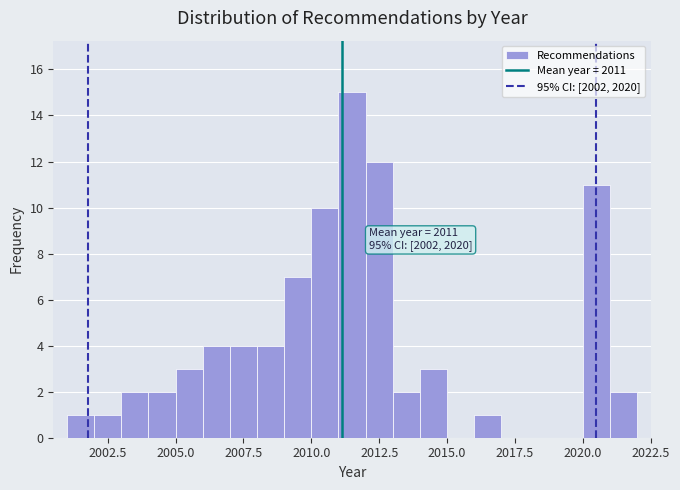

Read against the x-axis, roughly where is the centre of the tallest bar?

2011.5